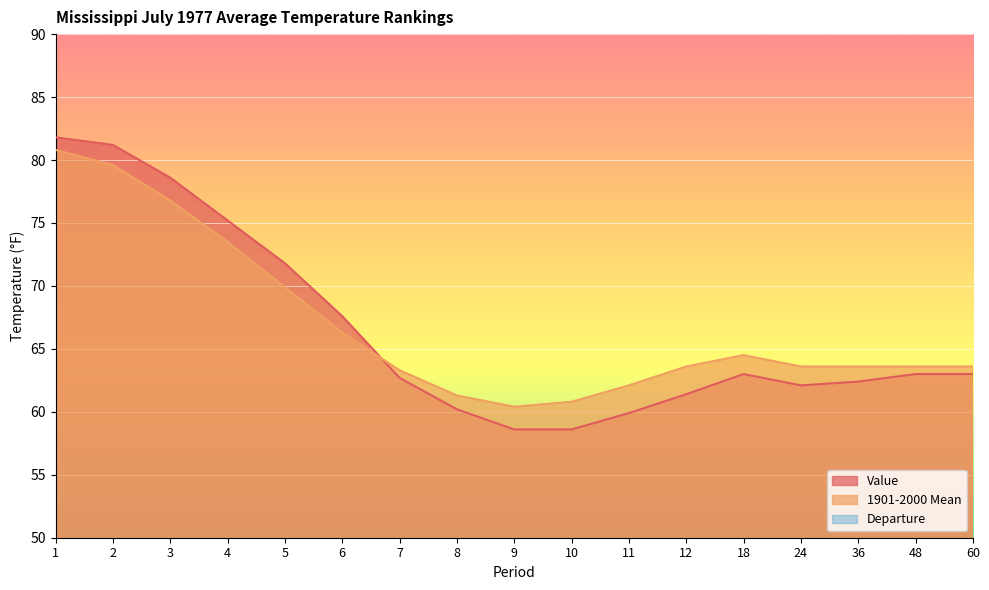

Which series has the widest spread of values?

Value